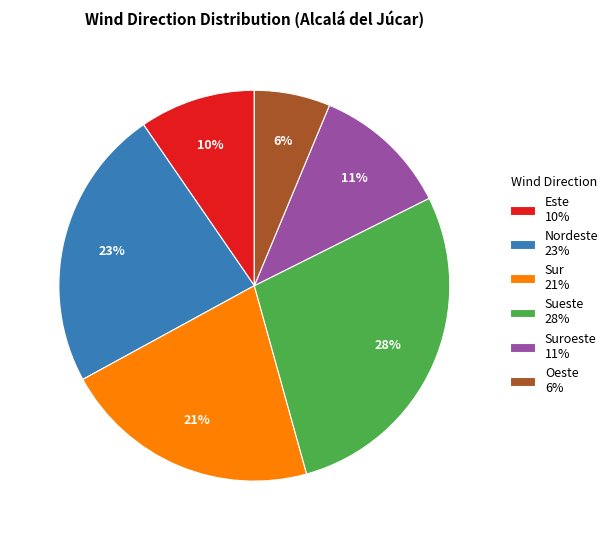

The Suroeste 11% slice represents 1% of the pie. True or false?

False